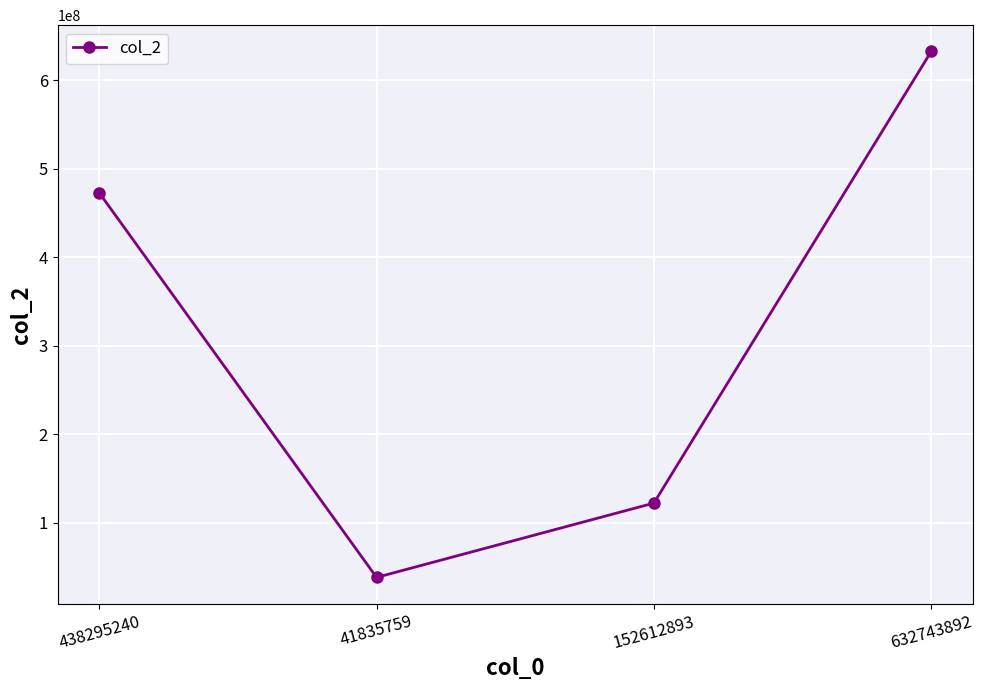

What is the change in value from 438295240 to 41835759?

-434947986